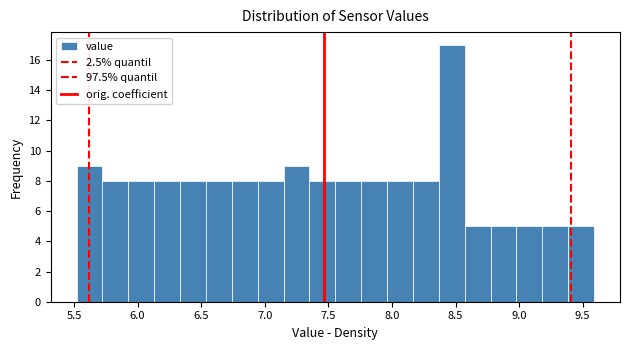

Over which range of the x-axis is the bar tallest?

8.35 to 8.55